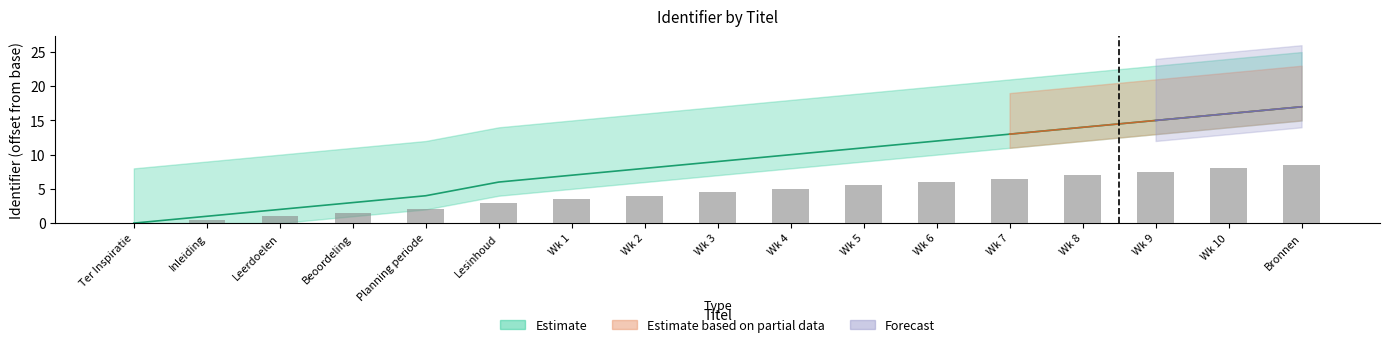

List the labels in order of value, smallest first.

Ter Inspiratie, Inleiding, Leerdoelen, Beoordeling, Planning periode, Lesinhoud, Wk 1, Wk 2, Wk 3, Wk 4, Wk 5, Wk 6, Wk 7, Wk 8, Wk 9, Wk 10, Bronnen